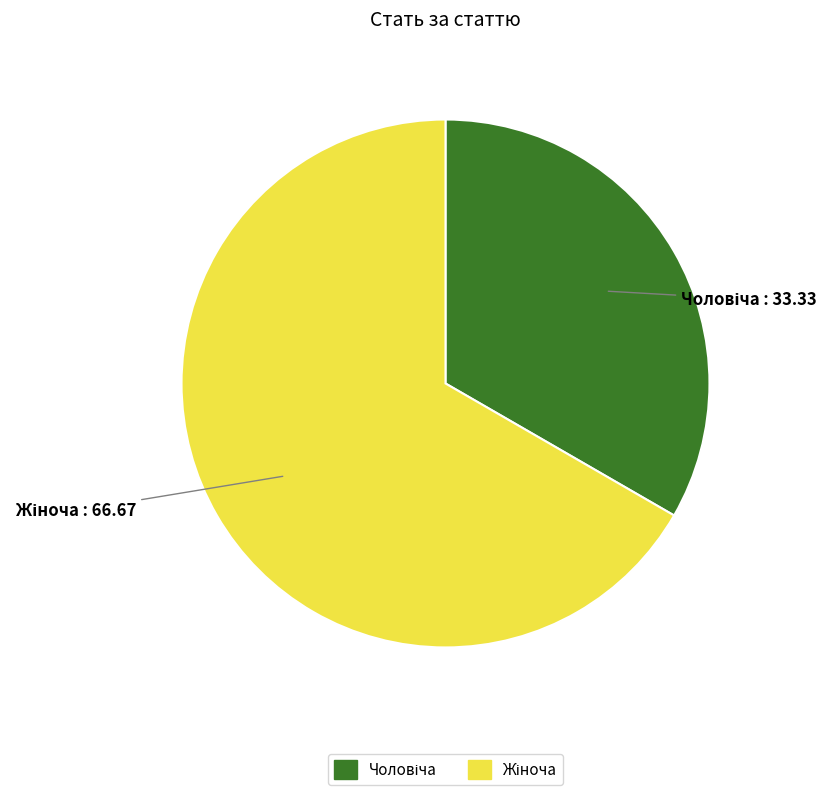

Does any single category account for the majority?

Yes